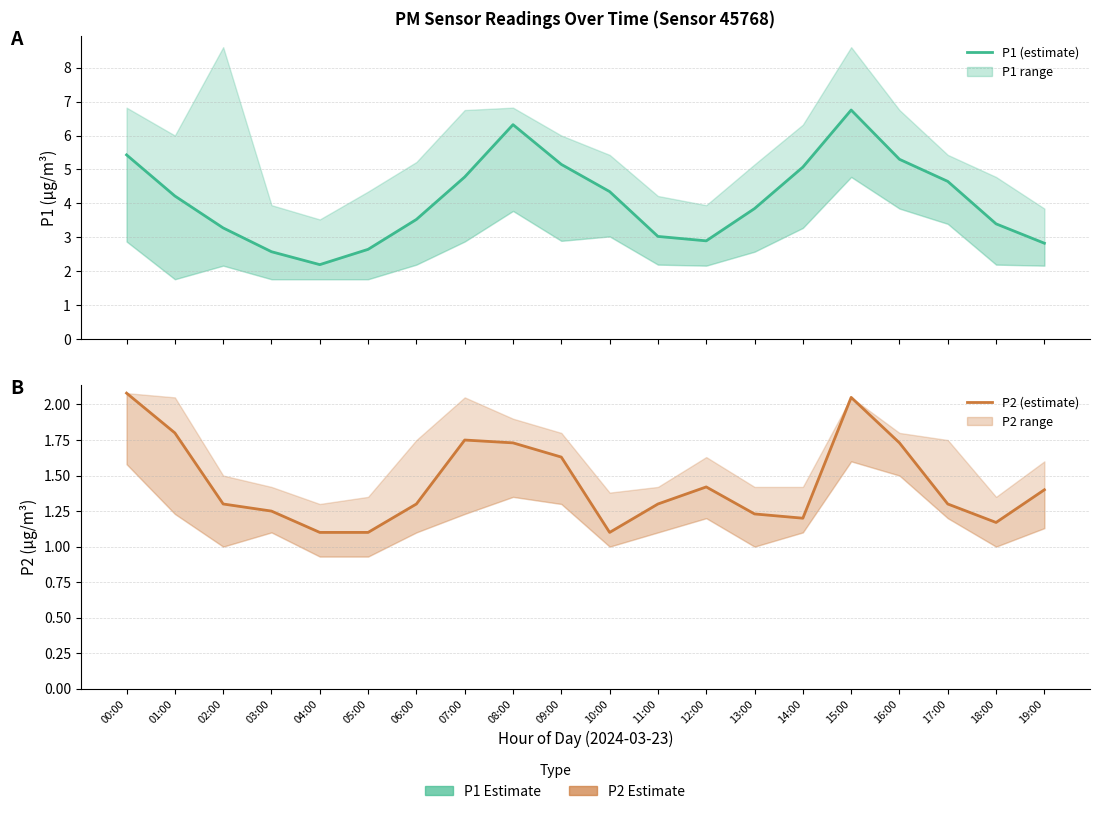

What is the greatest value displayed?

6.8